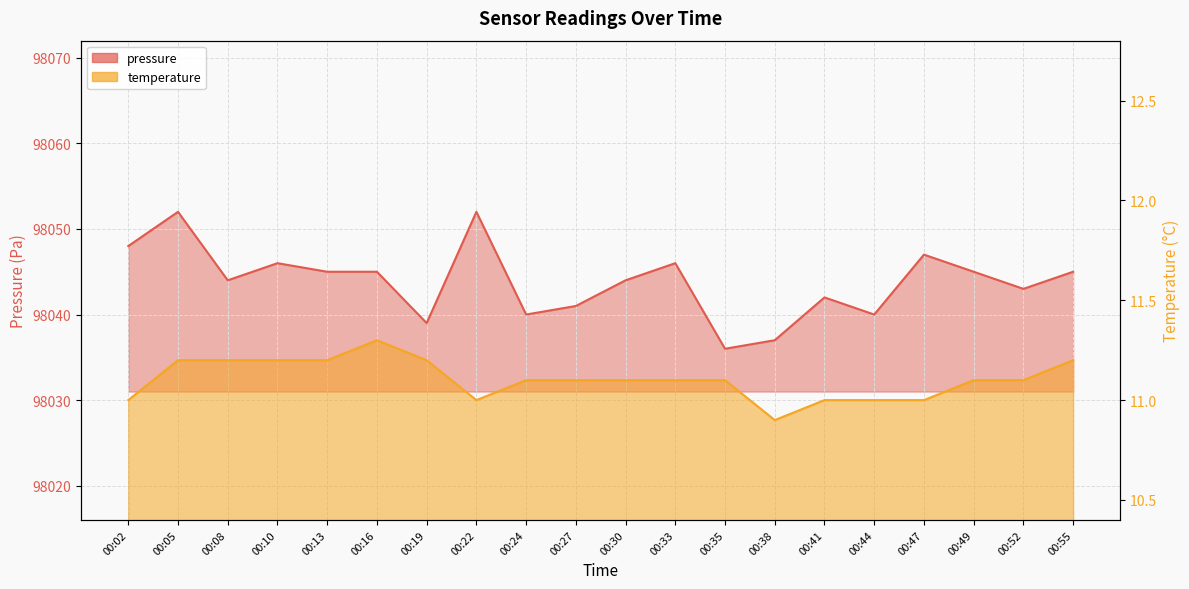

At 00:08, list the series in order from largest to smallest.

pressure, temperature